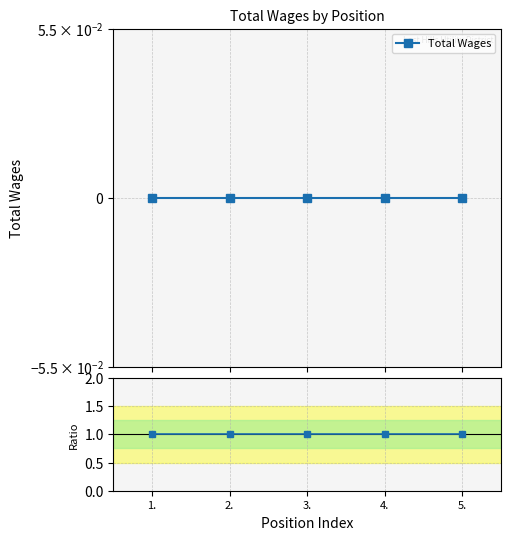

Which series has the largest range (max minus min)?

Total Wages